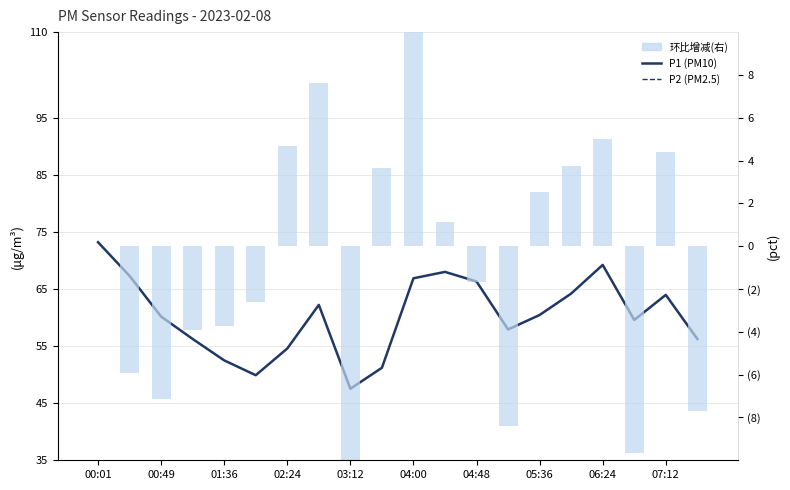

What is the sum of the P1 (PM10) values at 01:36 and 13?

118.1